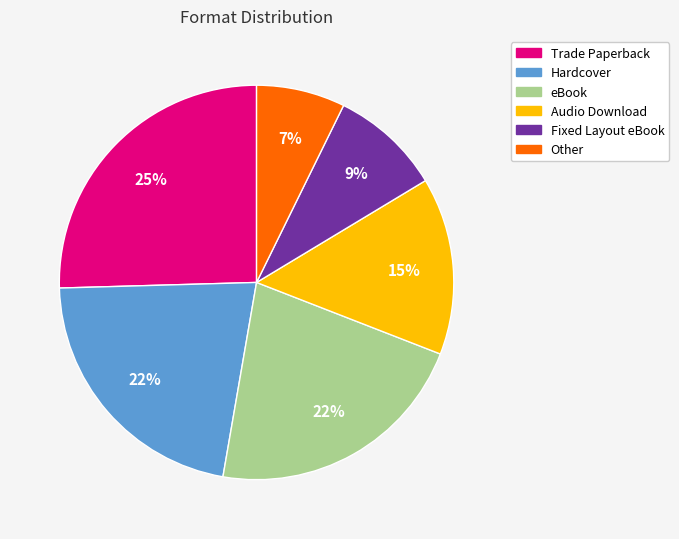

To the nearest percent, what percentage of the pie is Trade Paperback?

25%